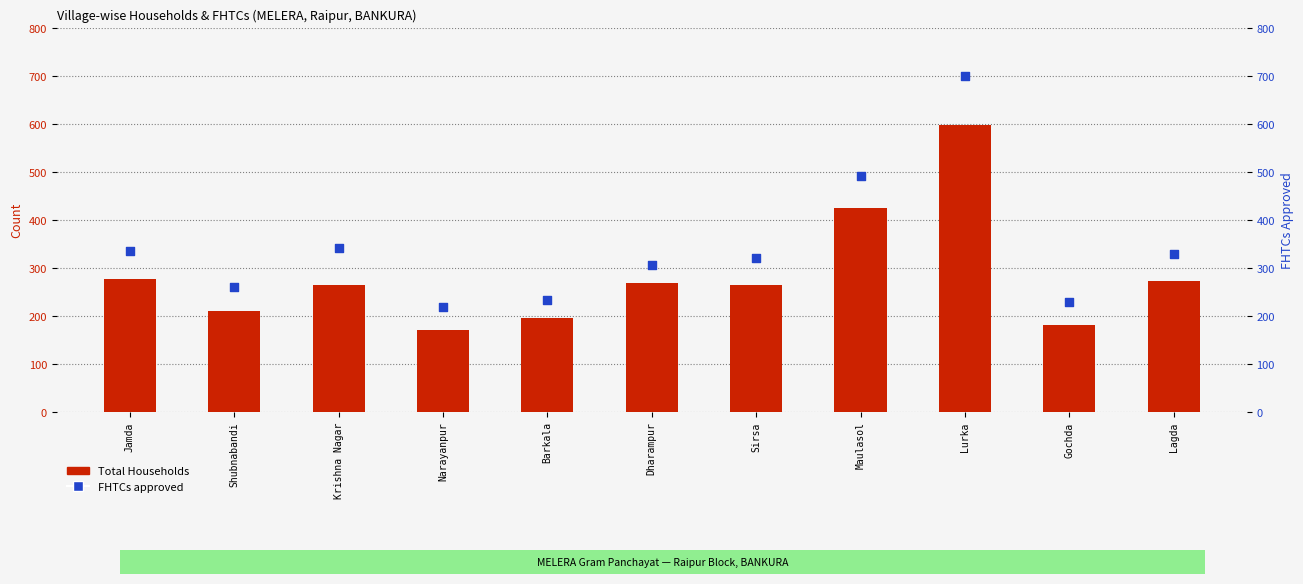

At which category is the sum across all series the highest?

Lurka